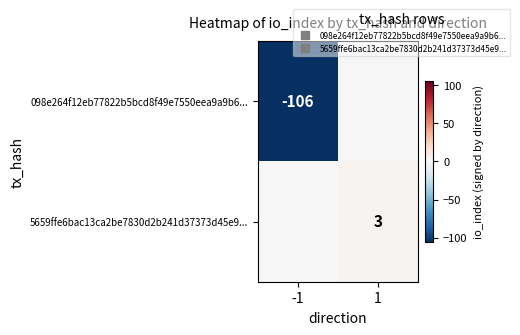

List the series in order of their peak value, lowest first.

098e264f12eb77822b5bcd8f49e7550eea9a9b6..., 5659ffe6bac13ca2be7830d2b241d37373d45e9...